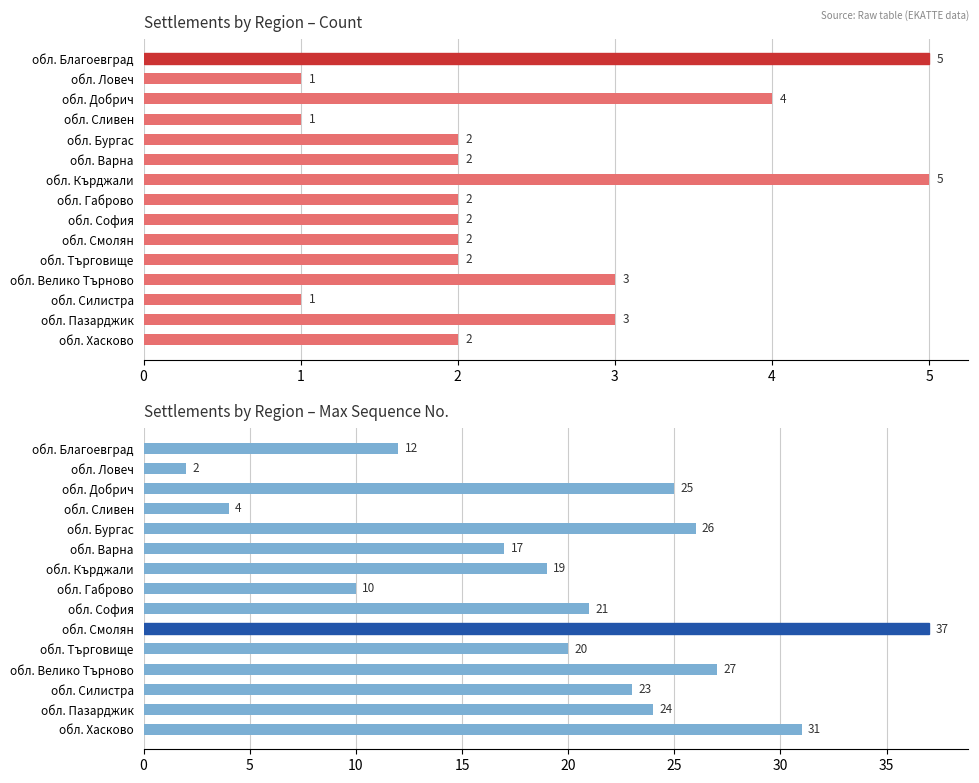

What is the approximate value of Max sequence number at обл. Велико Търново?

27